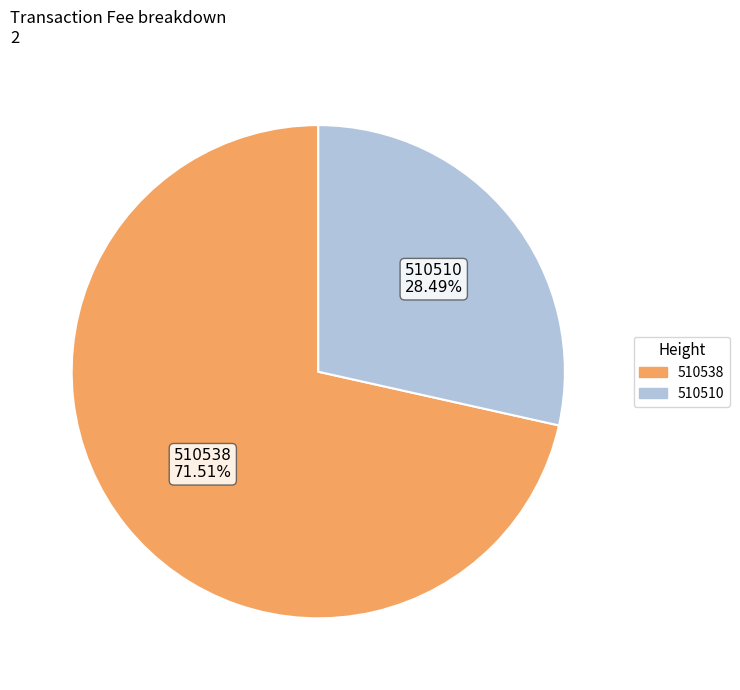

How many slices are in this pie chart?

2